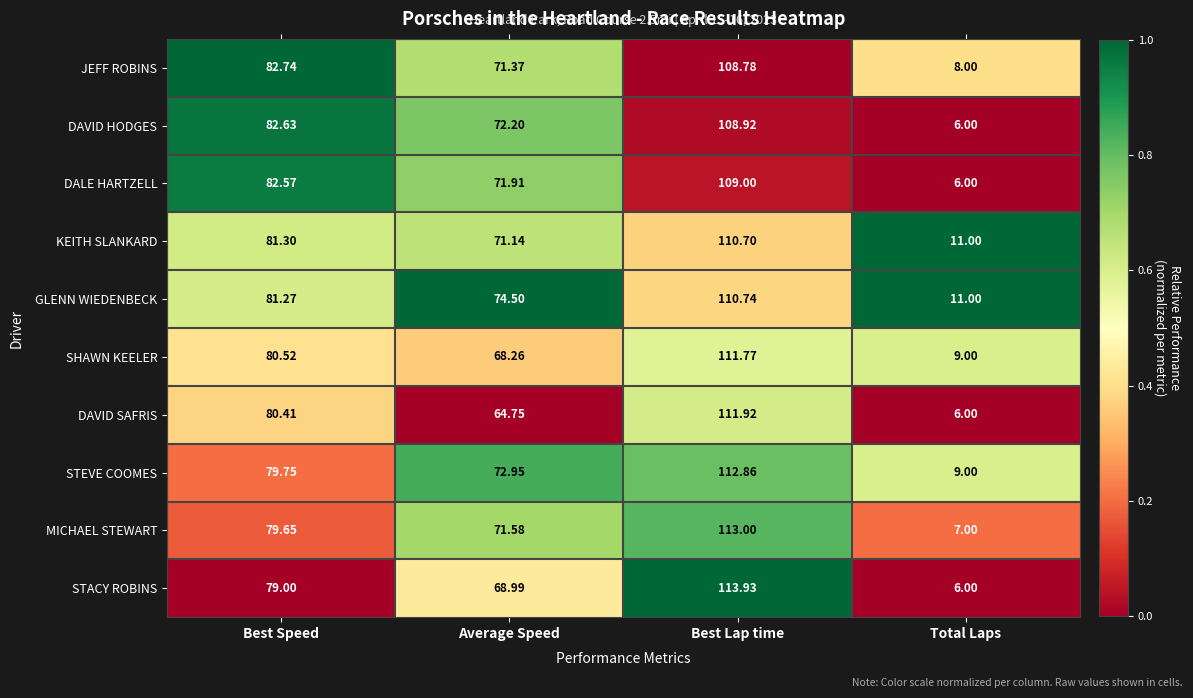

Rank the series by their maximum value, from highest to lowest.

STACY ROBINS, MICHAEL STEWART, STEVE COOMES, DAVID SAFRIS, SHAWN KEELER, GLENN WIEDENBECK, KEITH SLANKARD, DALE HARTZELL, DAVID HODGES, JEFF ROBINS